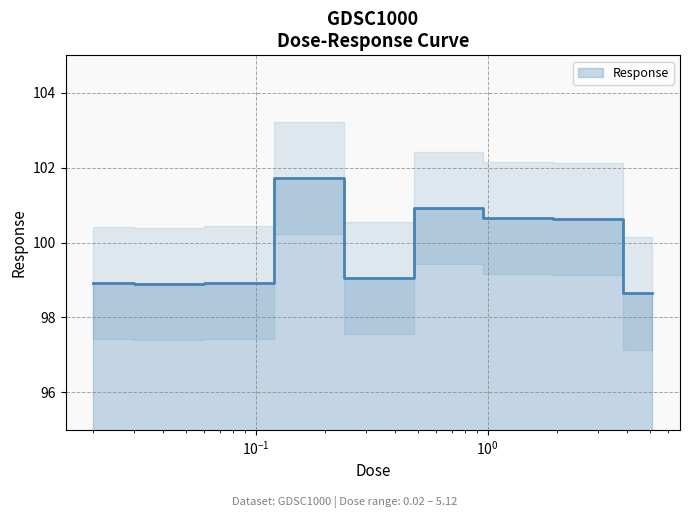

Count the number of data series in this chart.

1